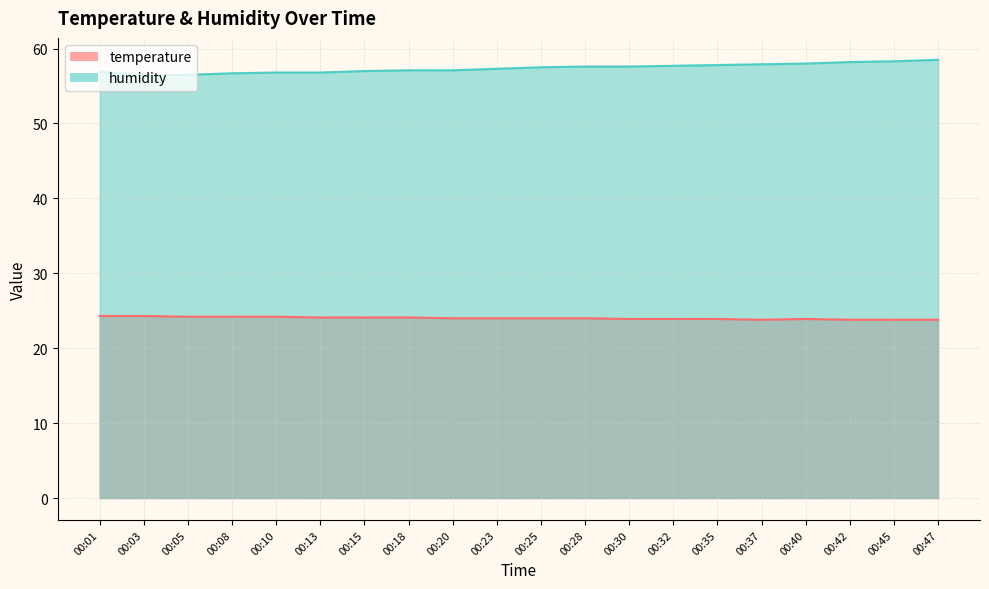

At which category does humidity reach its first local valley?

00:03